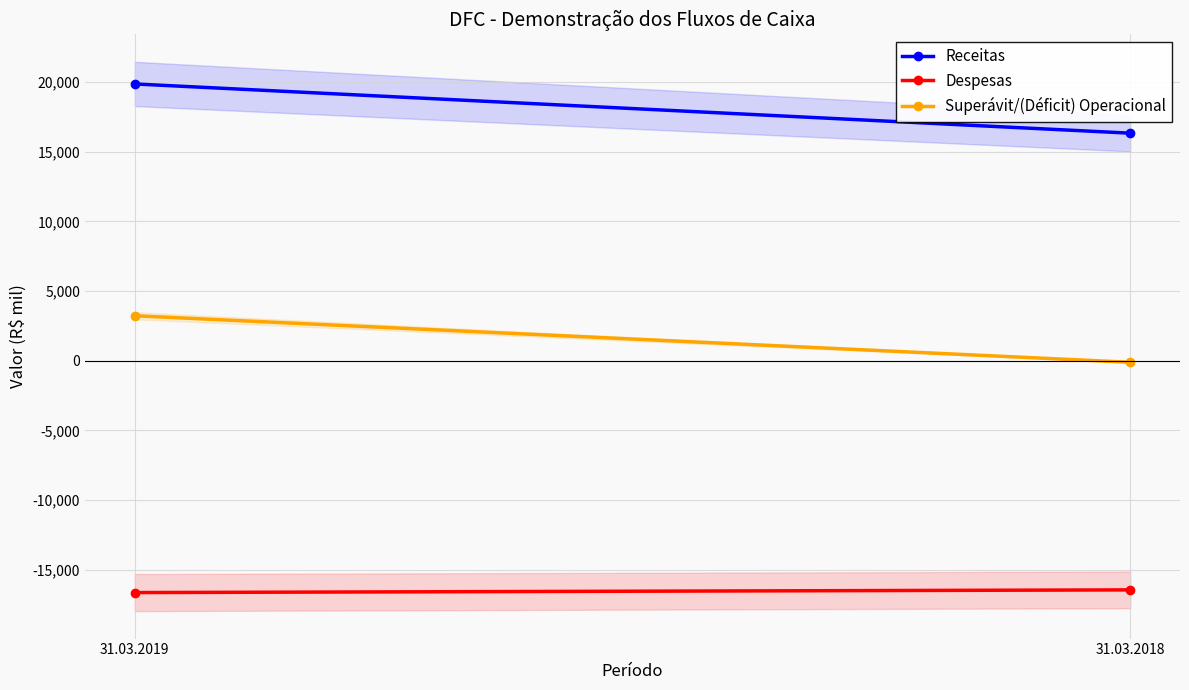

Is the value of Receitas at 31.03.2018 greater than the value of Superávit/(Déficit) Operacional at 31.03.2018?

Yes